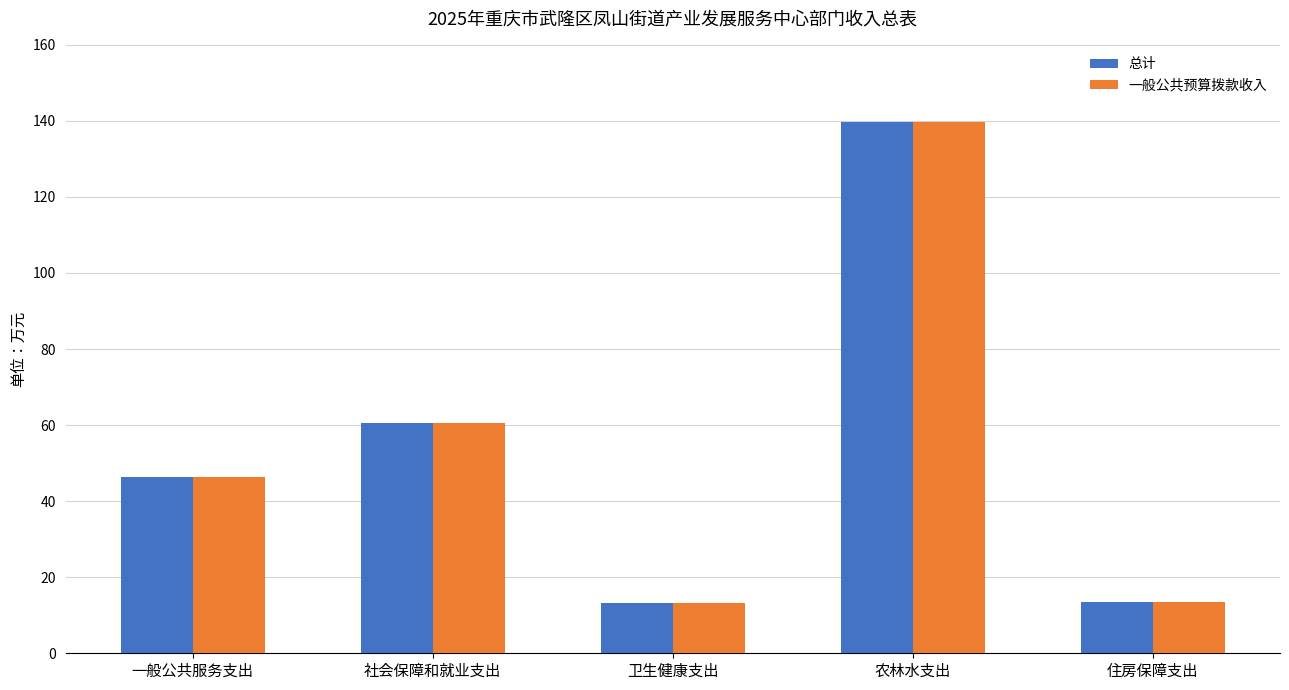

At which category is the sum across all series the highest?

农林水支出